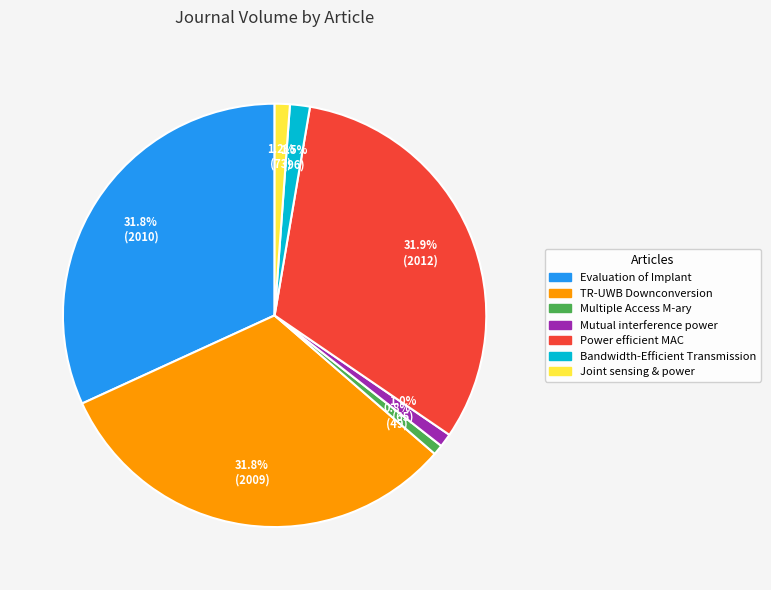

Which has a higher value, Bandwidth-Efficient Transmission or Multiple Access M-ary?

Bandwidth-Efficient Transmission